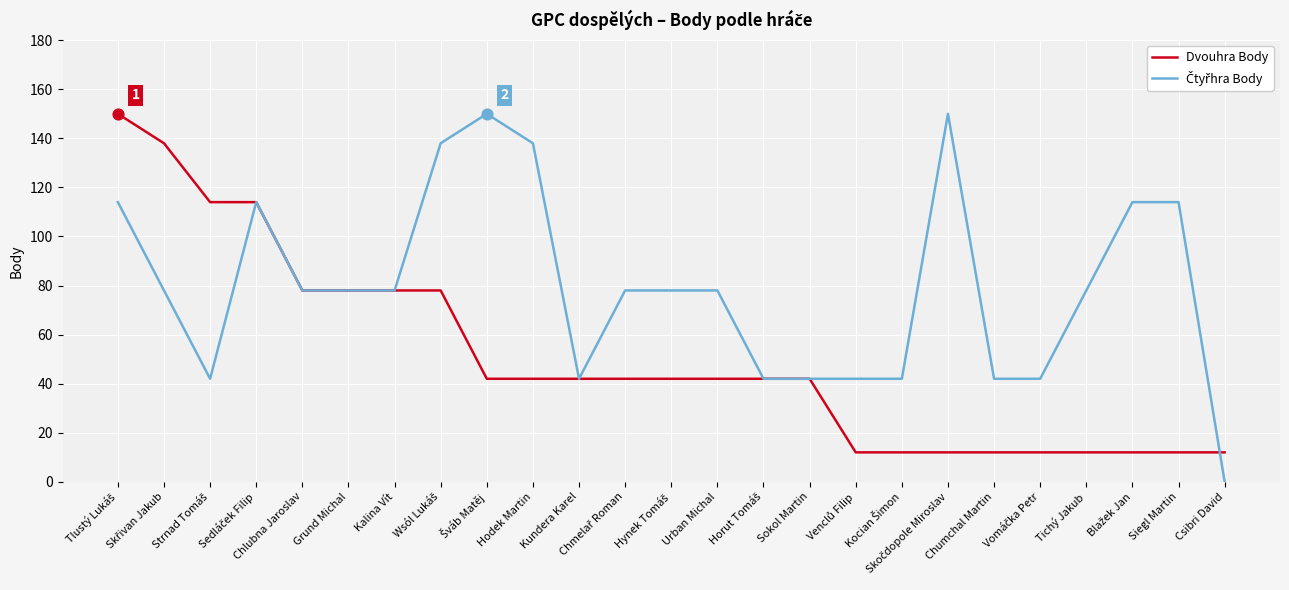

What is the highest value of the Dvouhra Body series?

150